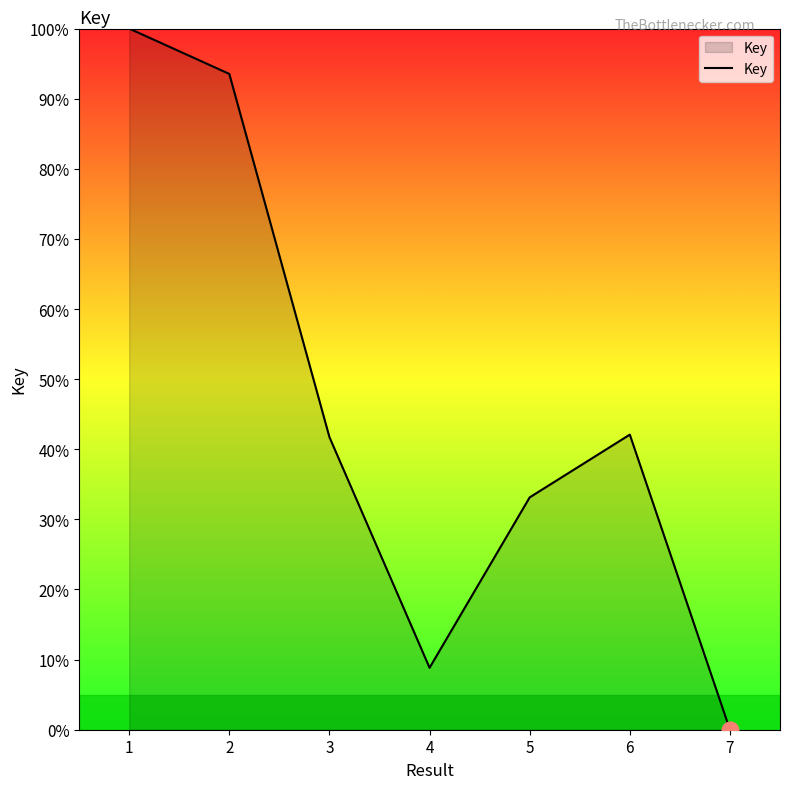

Which label corresponds to the smallest value in the chart?

7